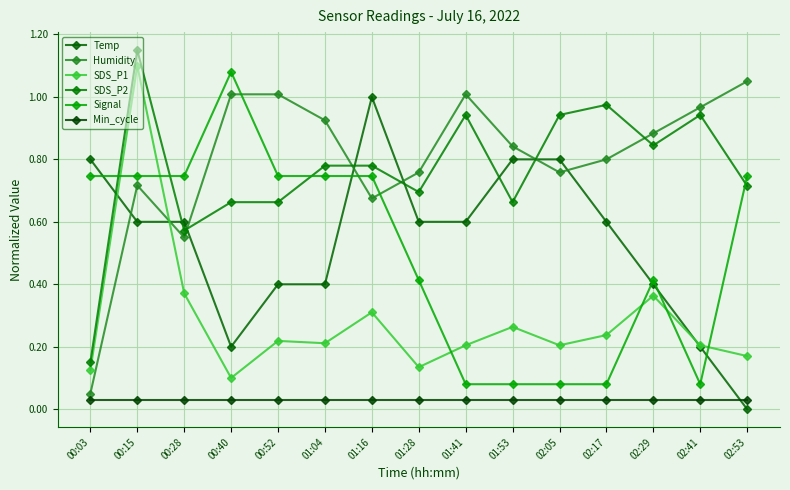

How many intersections are there between Temp and Min_cycle?

1